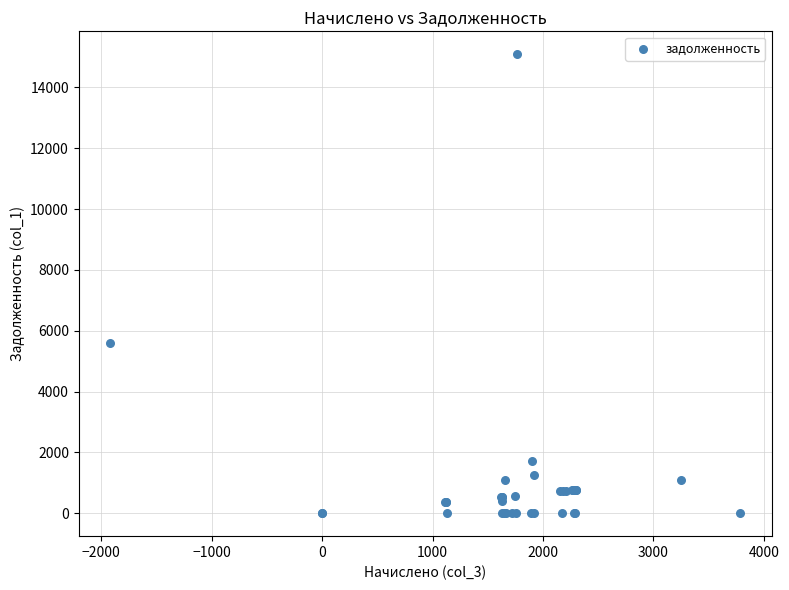

What Y value in the scatter plot is closest to 7545?

5582.9